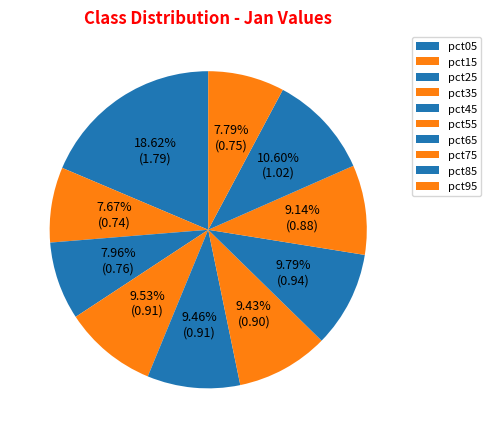

How many segments does this pie chart have?

10